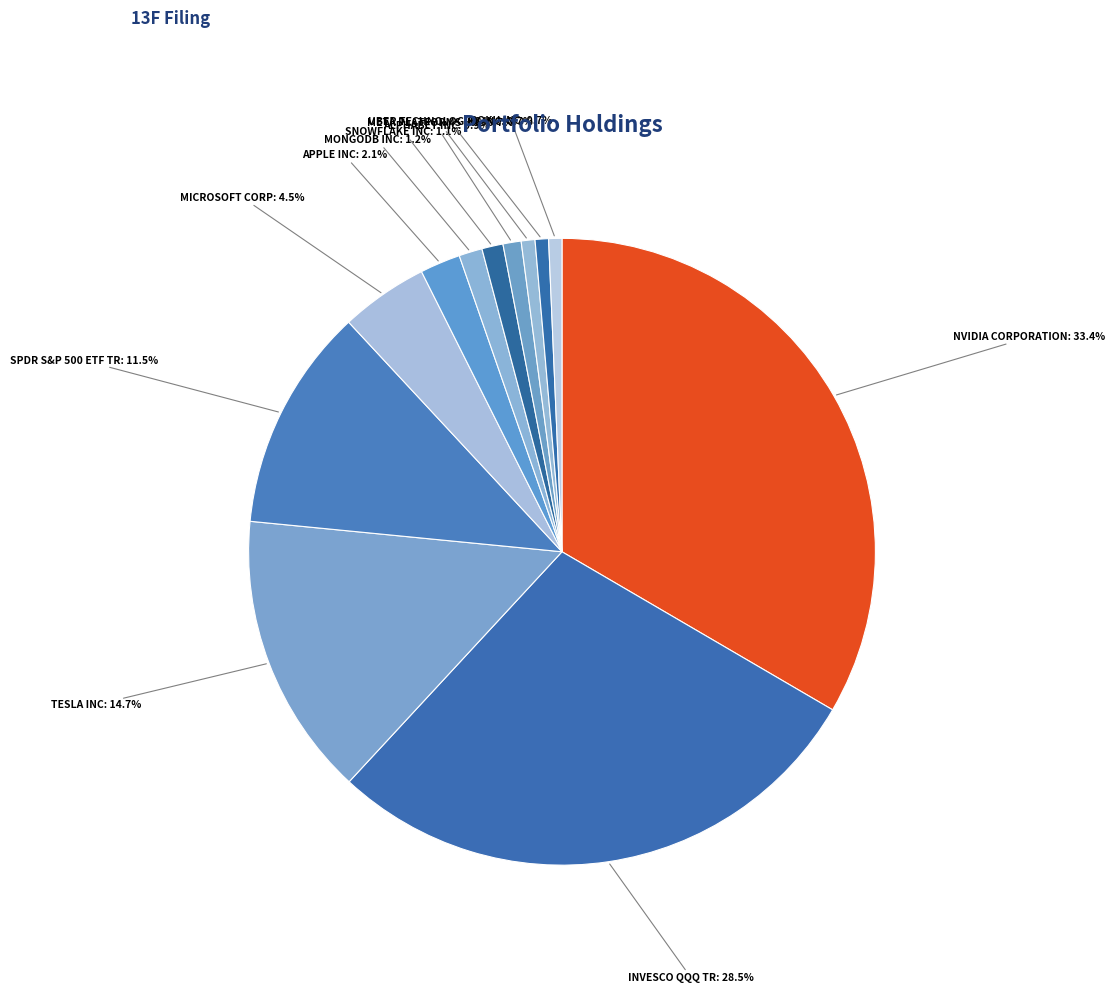

Which slice is the smallest?

ROKU INC